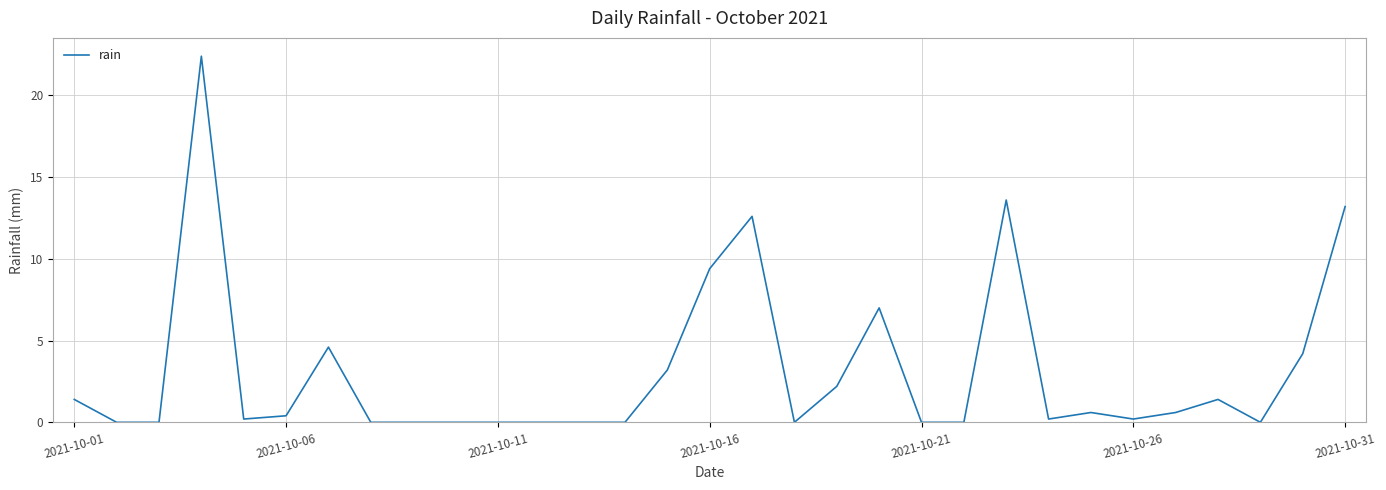

What is the greatest value displayed?

22.4